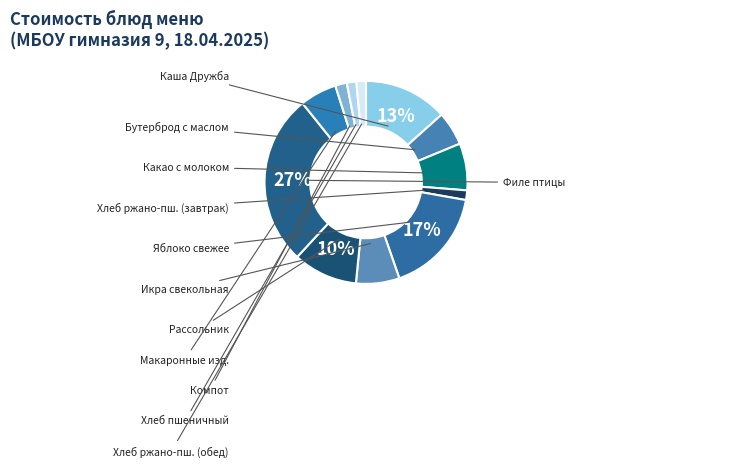

How many slices are in this pie chart?

12